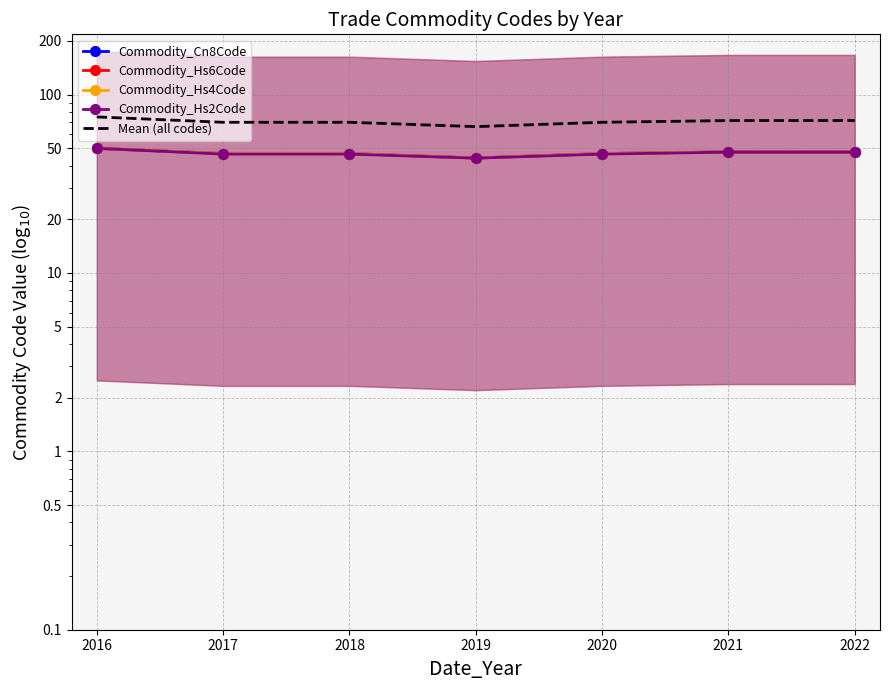

True or false: Commodity_Hs2Code and Mean (all codes) intersect in this chart.

False